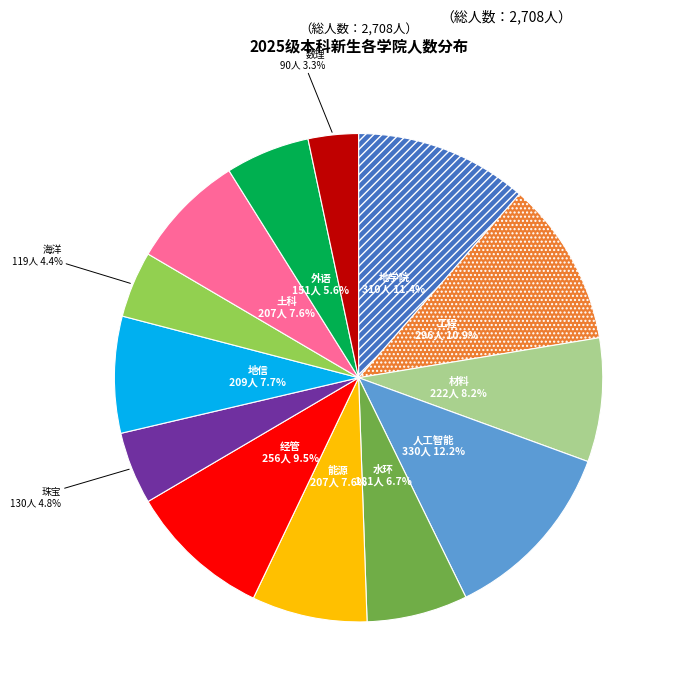

To the nearest percent, what is the average slice percentage?

8%